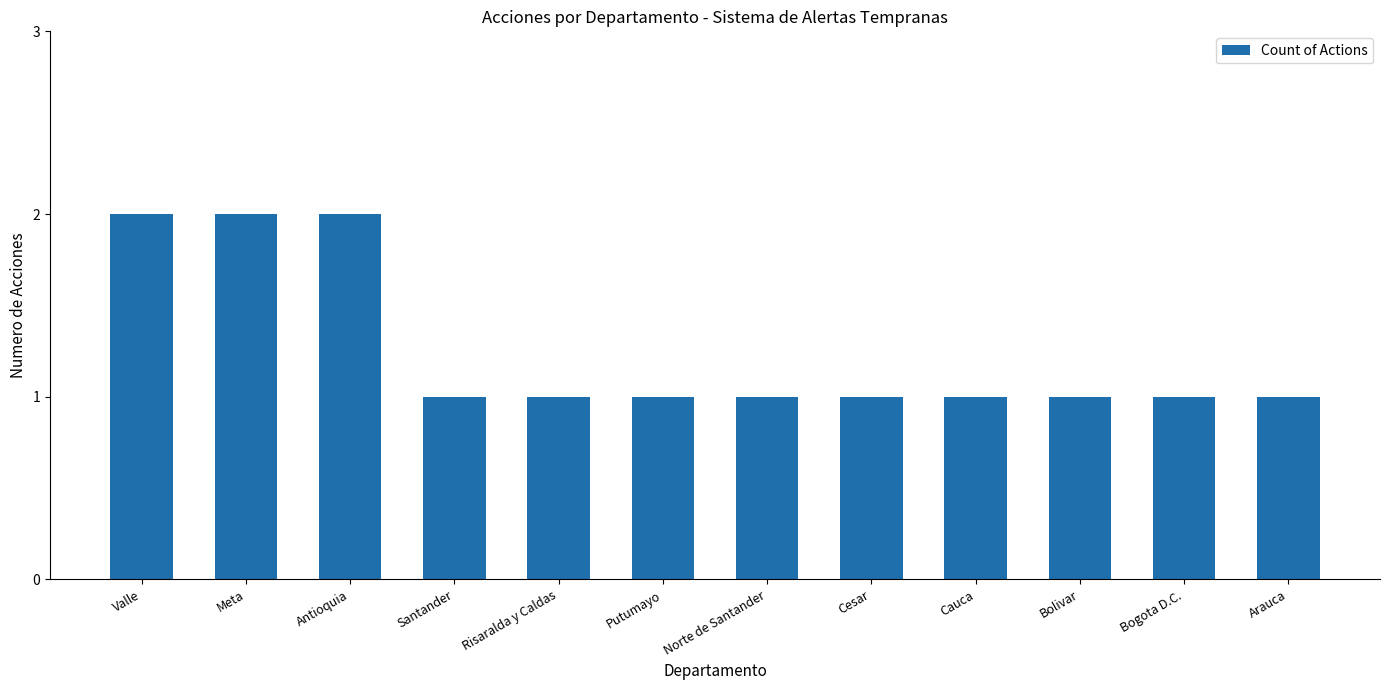

What is the difference between the maximum and minimum values?

1